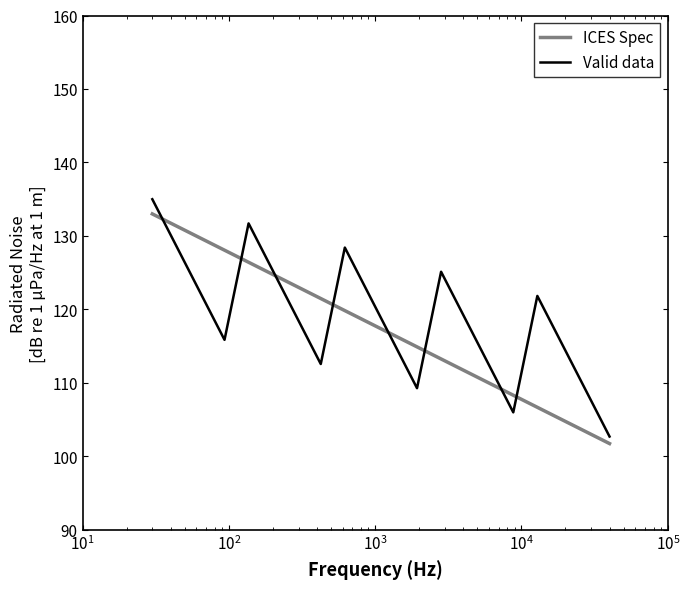

What is the maximum value for Valid data?

135.0